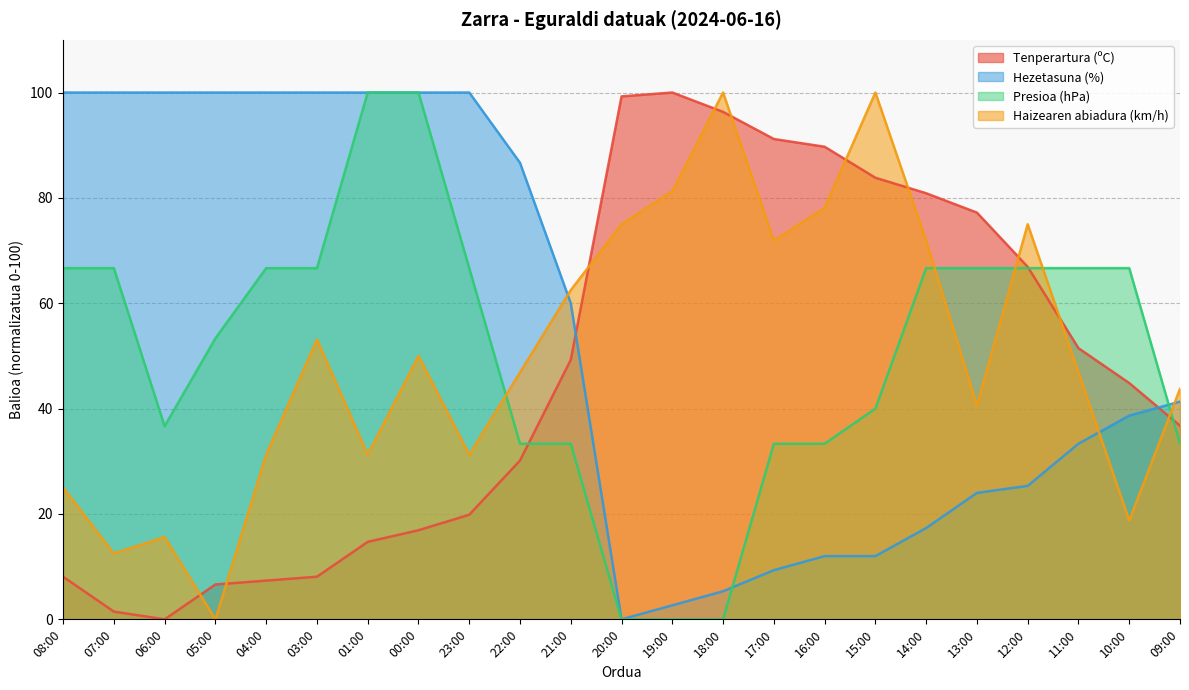

The value of Presioa (hPa) at 15:00 is 54.9. True or false?

False